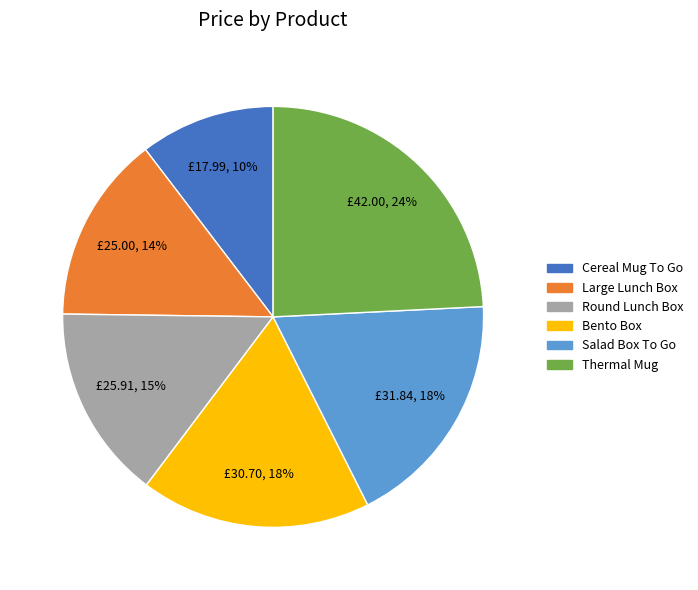

To the nearest percent, what is the difference between the largest and smallest slice percentages?

14%